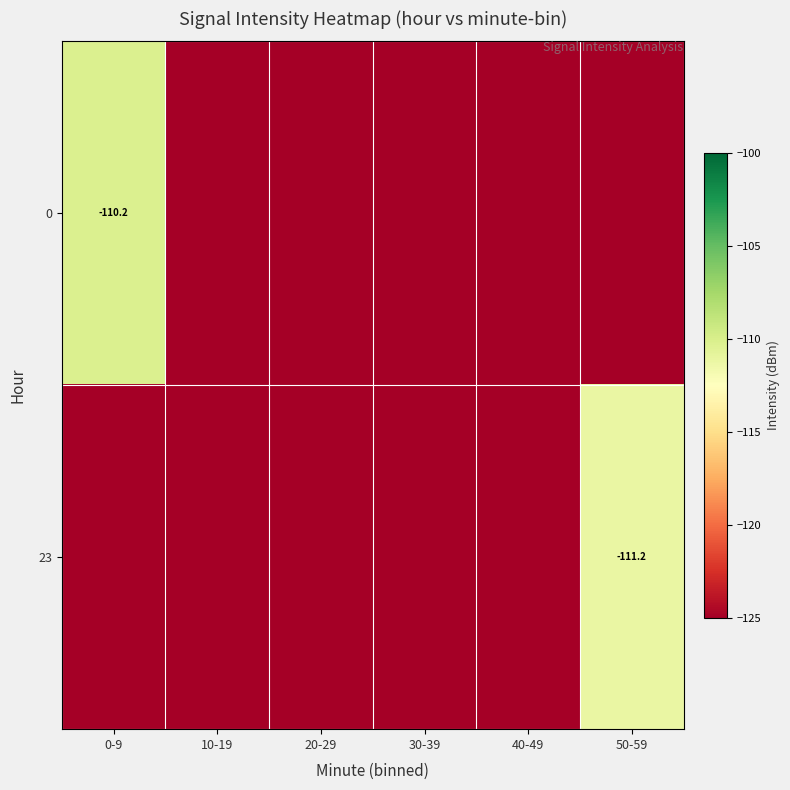

At how many categories does at least one series exceed -119?

2